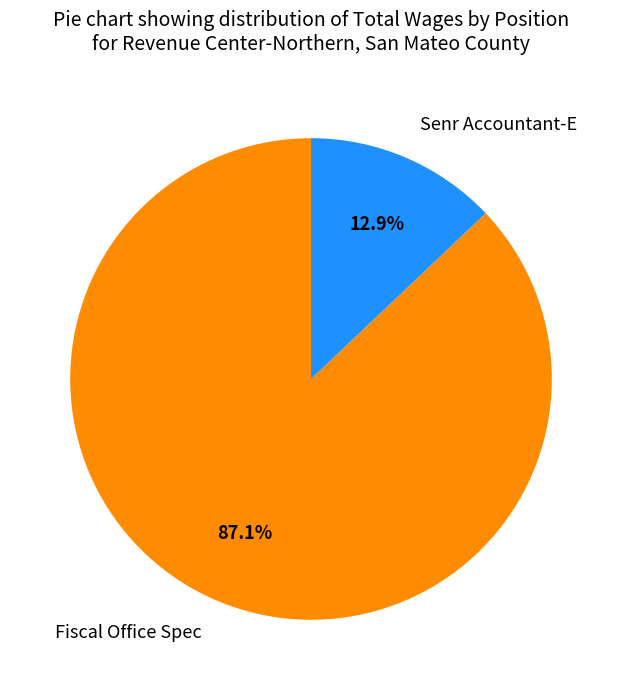

Which category has the smallest portion of the pie?

Senr Accountant-E